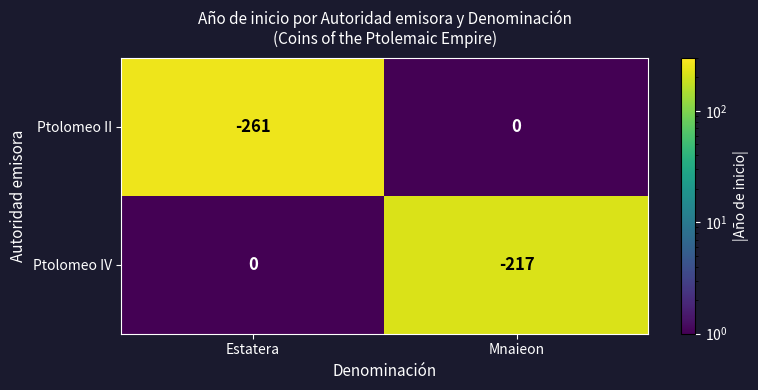

At Mnaieon, list the series in order from largest to smallest.

Ptolomeo II, Ptolomeo IV